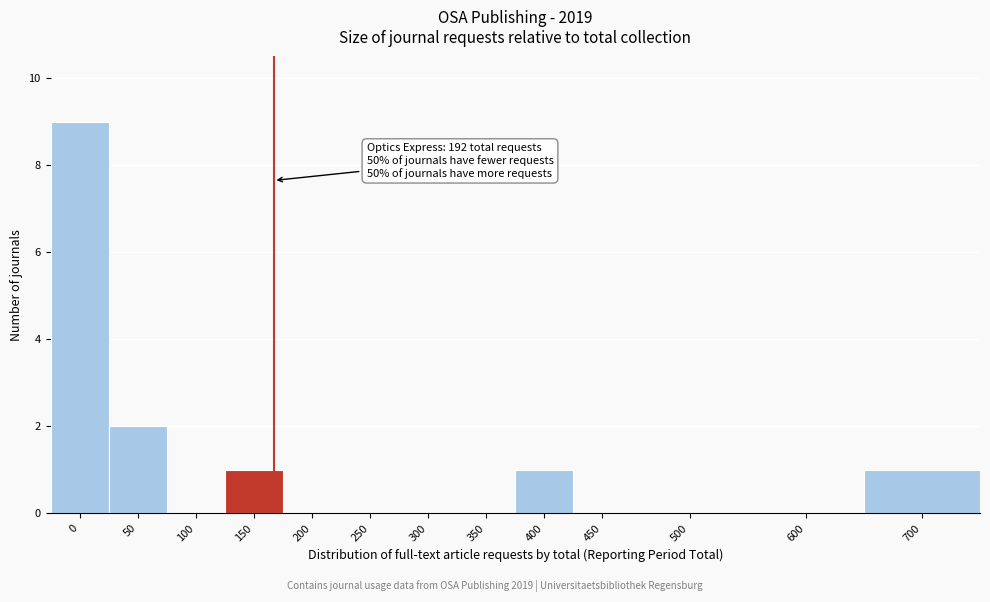

Reading left to right, what are all the values shown in this chart?

0=9	50=2	100=0	150=1	200=0	250=0	300=0	350=0	400=1	450=0	500=0	600=0	700=1